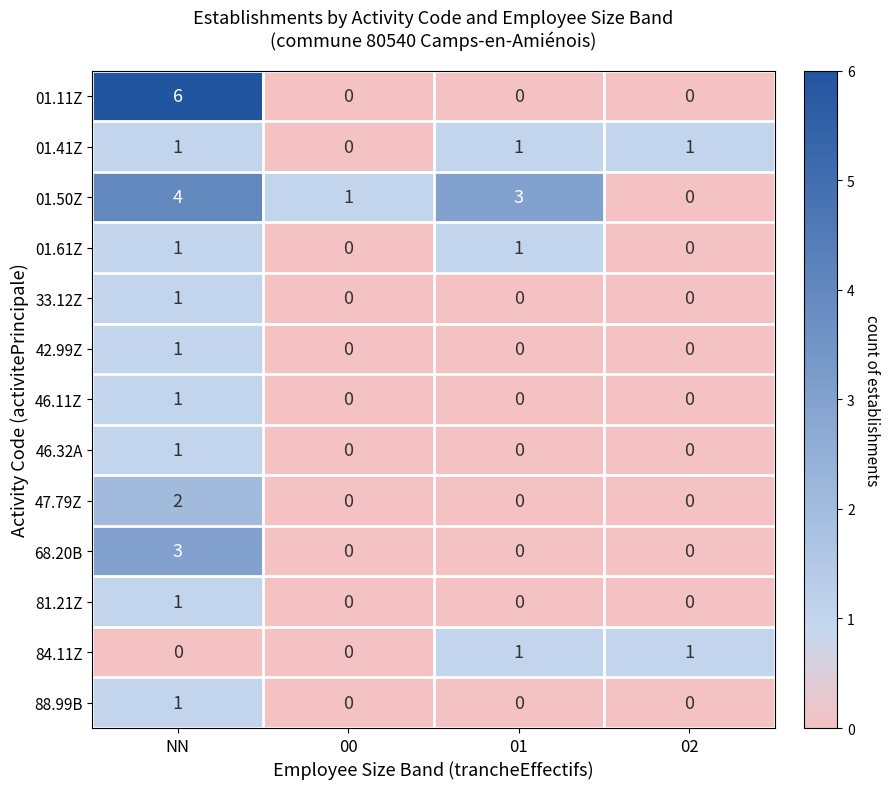

Between NN and 02, which series saw the biggest shift?

01.11Z